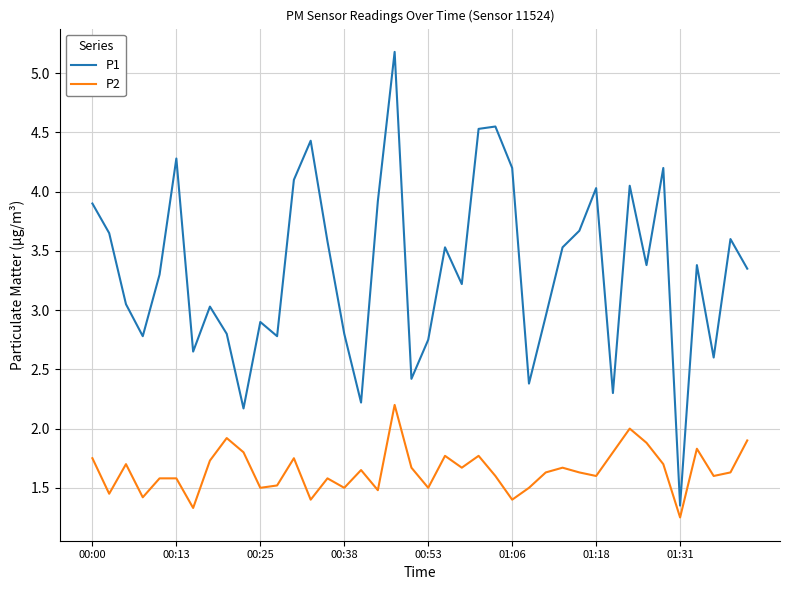

Rank the series by their maximum value, from lowest to highest.

P2, P1